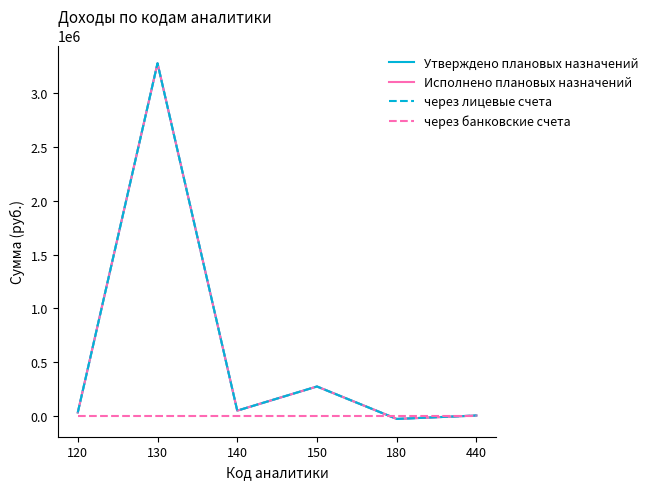

Where does the через лицевые счета series first go above 50000?

130